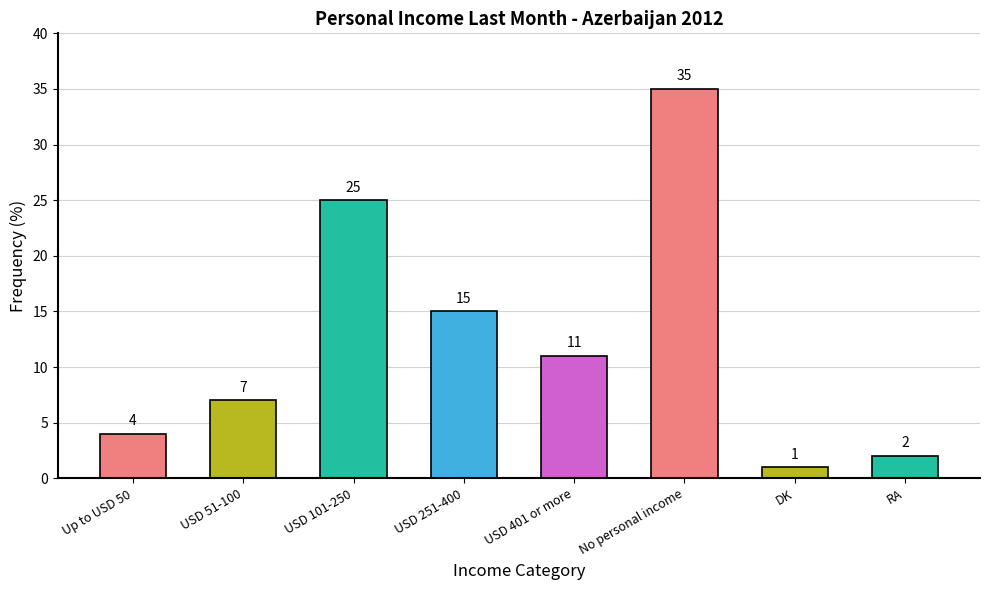

True or false: the data shows 2 at RA.

True